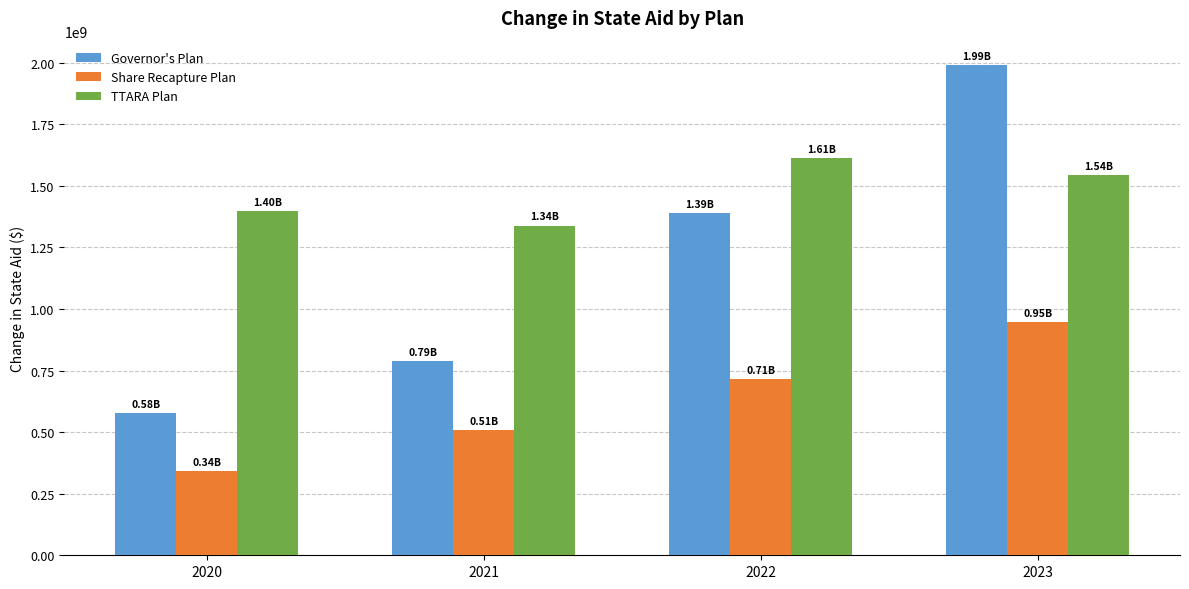

At which label is Share Recapture Plan closest to 644906705?

2022